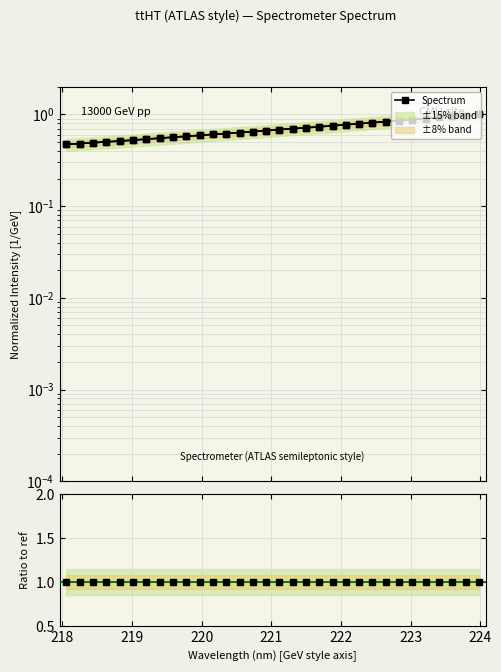

The Ratio to ref series shows 1.6 at 223. True or false?

False